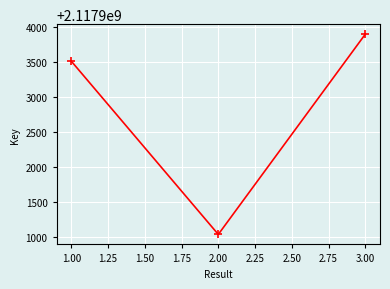

Rank the categories by value from lowest to highest.

2.00, 1.00, 3.00